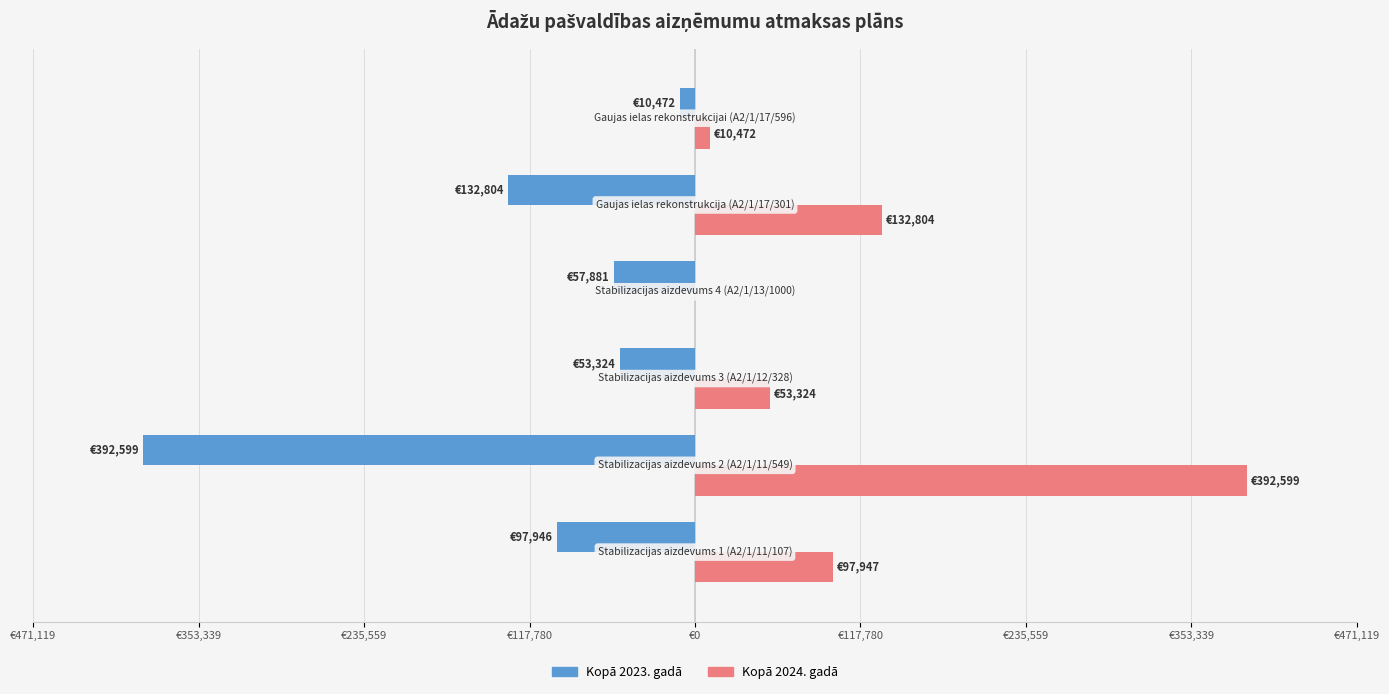

What are all the series names shown in the legend?

Kopā 2023. gadā, Kopā 2024. gadā